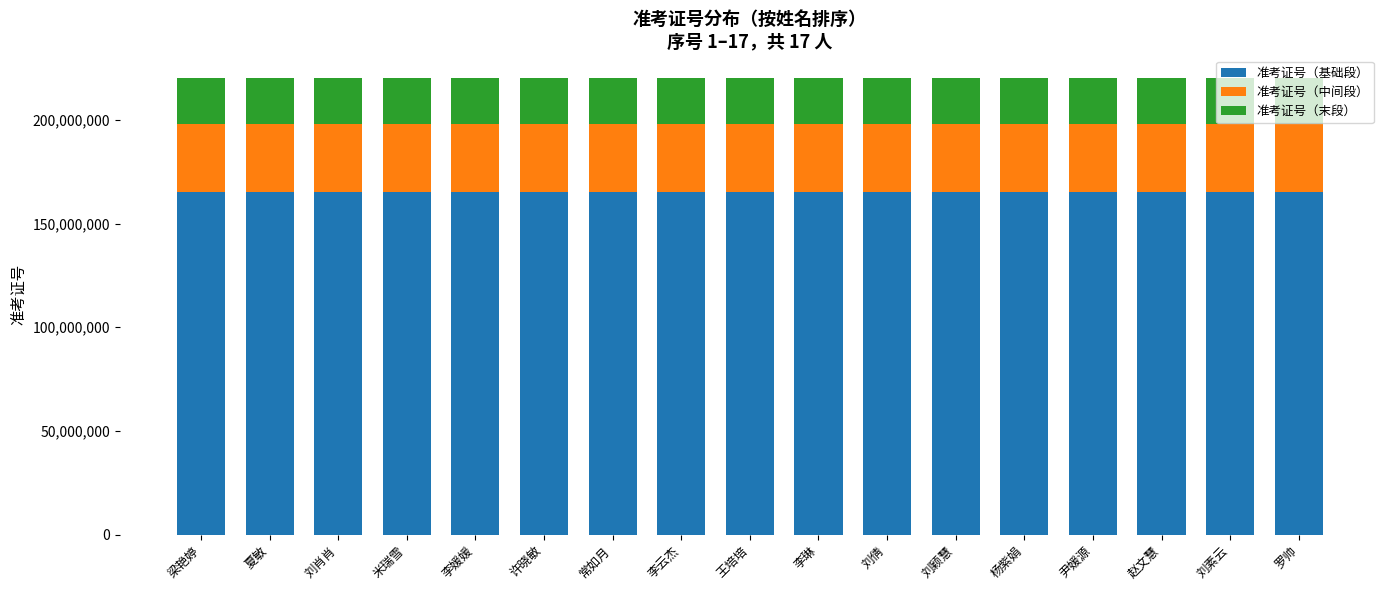

What is the value of the 准考证号（基础段） bar at the 13th from the left?

165076447